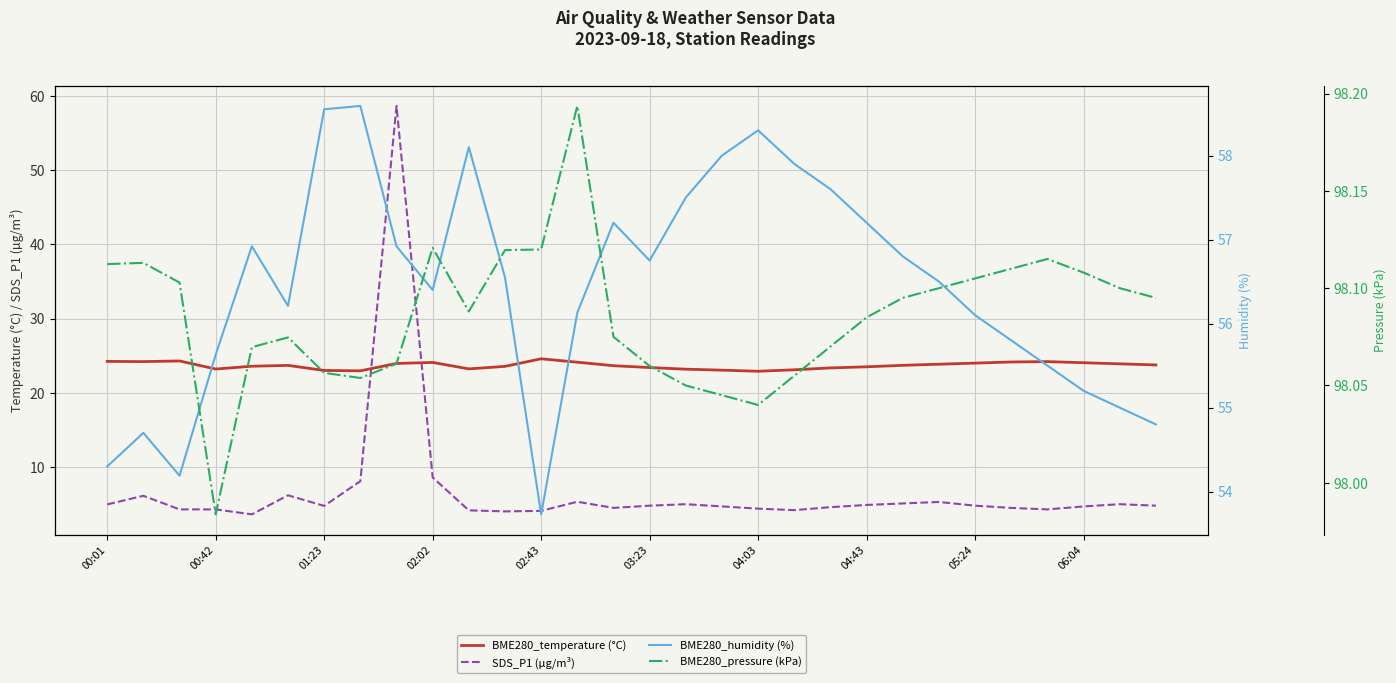

What is the lowest value of the BME280_humidity (%) series?

53.7